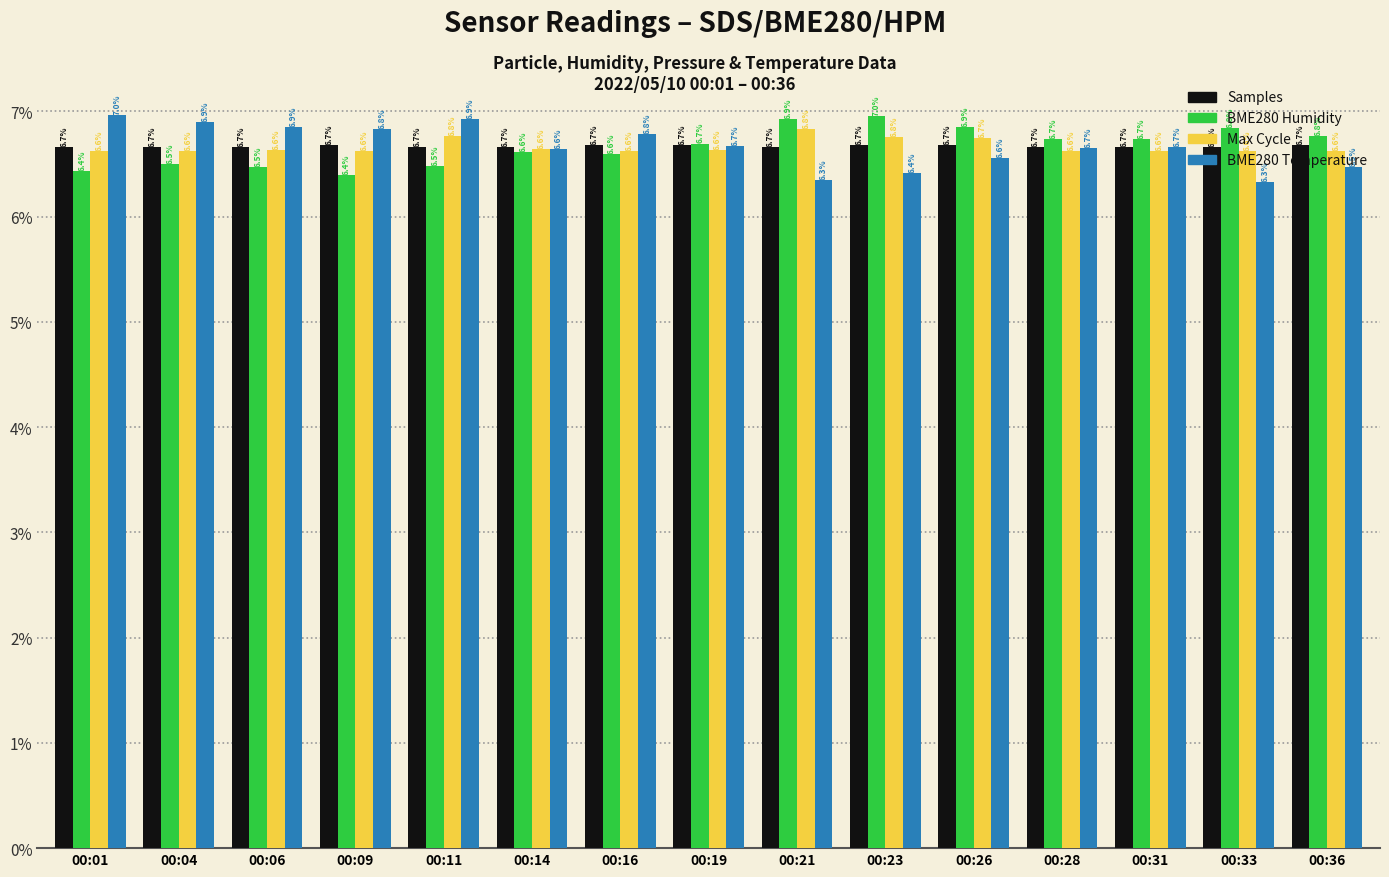

What are all the series names shown in the legend?

Samples, BME280 Humidity, Max Cycle, BME280 Temperature